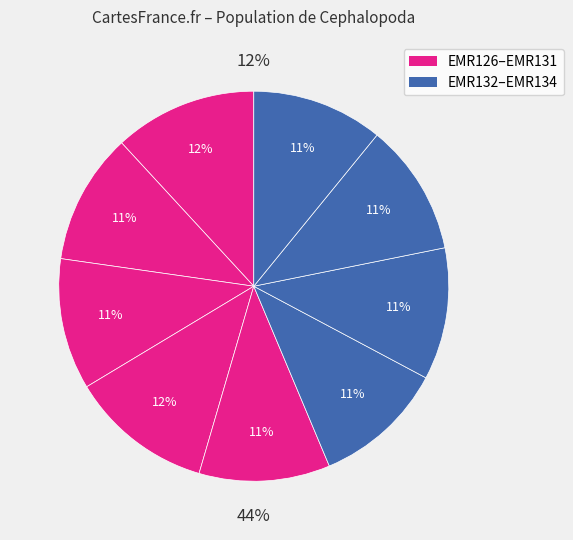

Which slice is the smallest?

EMR130